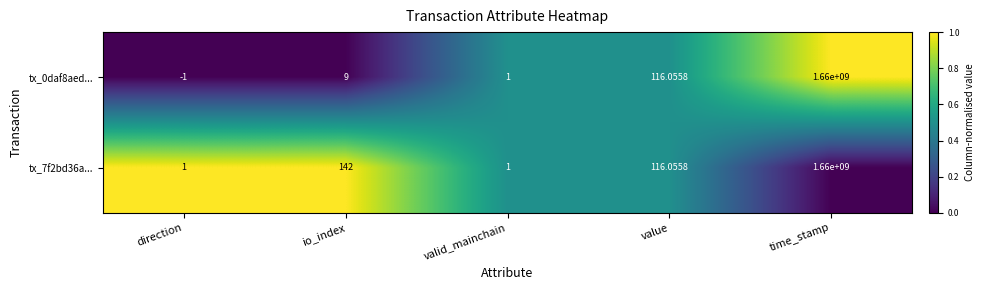

Which series has the widest spread of values?

tx_0daf8aed...